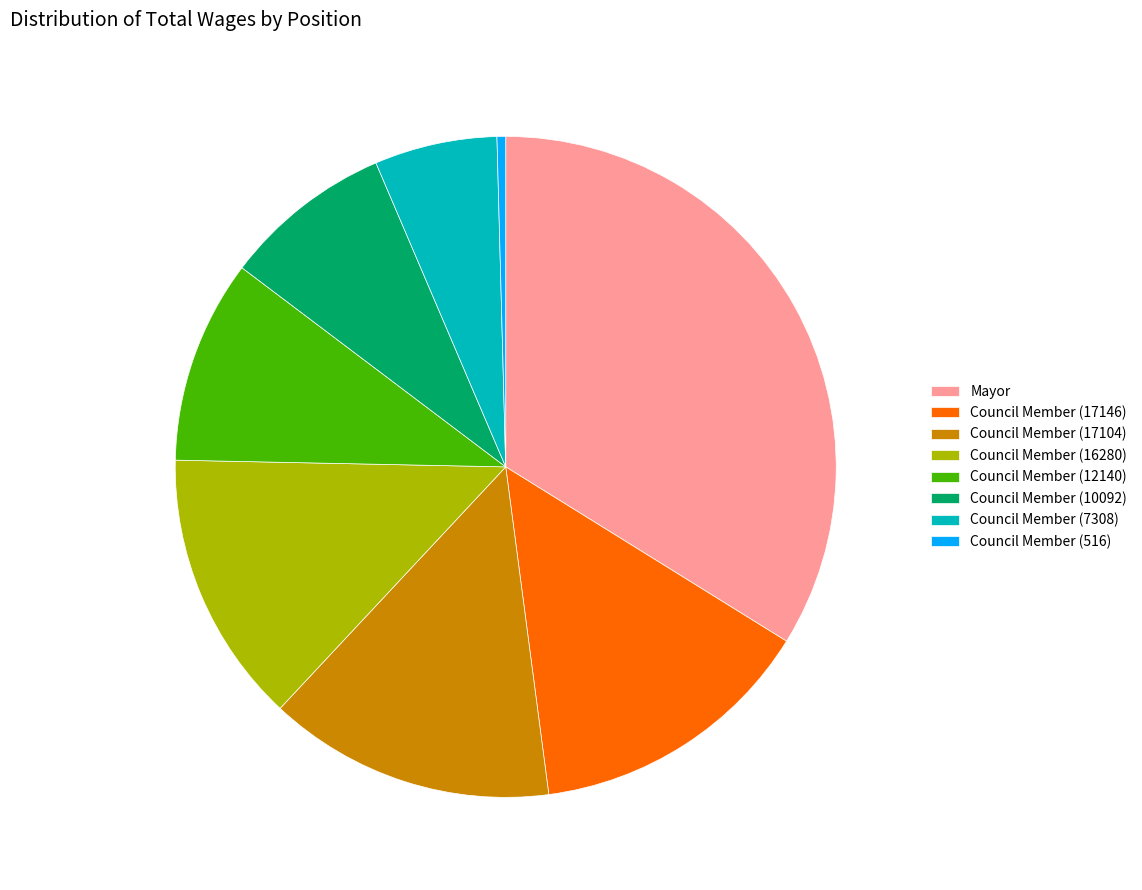

The Council Member (16280) slice represents 1% of the pie. True or false?

False